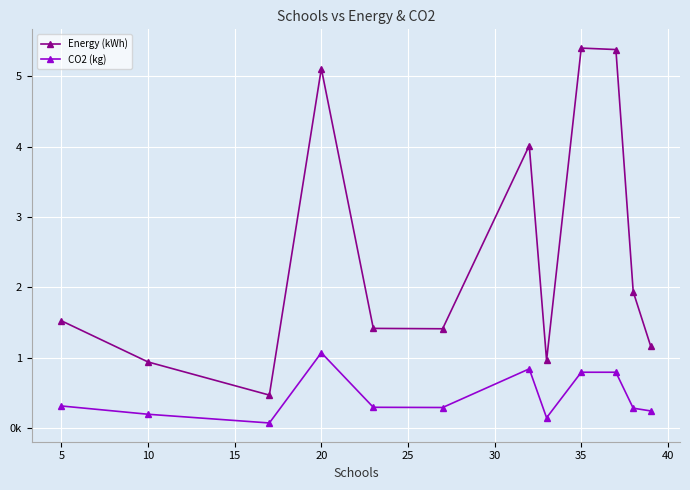

What are all the series names shown in the legend?

Energy (kWh), CO2 (kg)